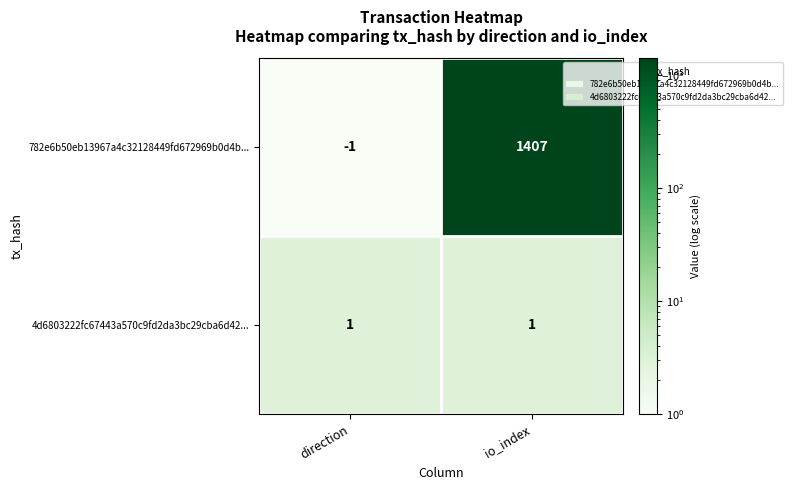

Which series has the largest total across all categories?

782e6b50eb13967a4c32128449fd672969b0d4b...